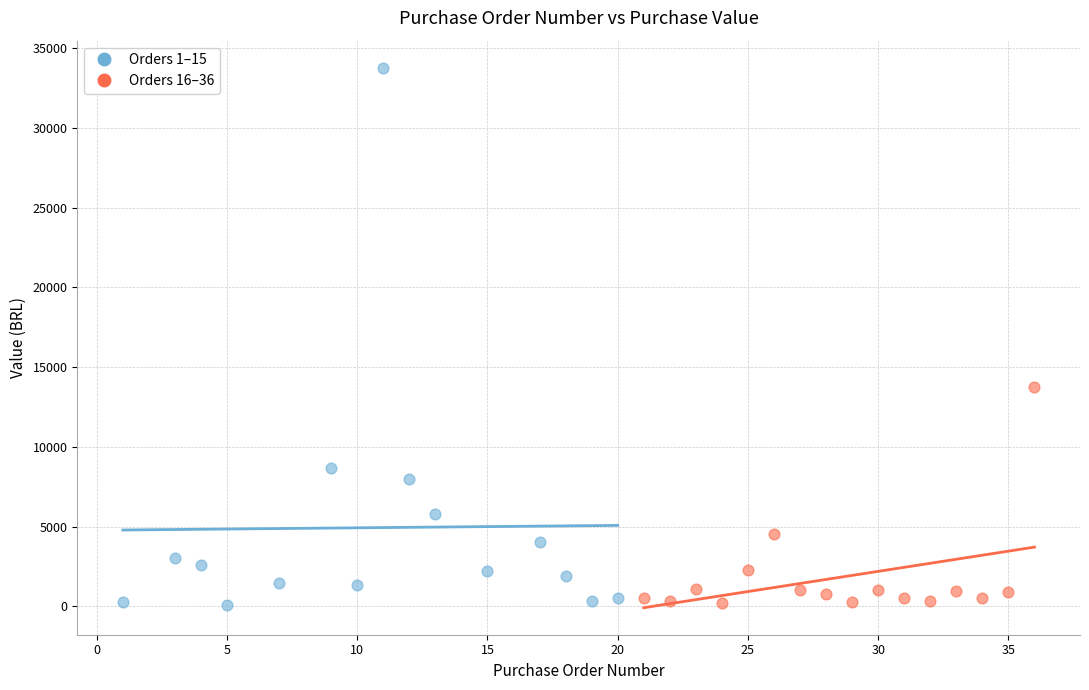

Which series has the widest spread of Y values?

Orders 1–15